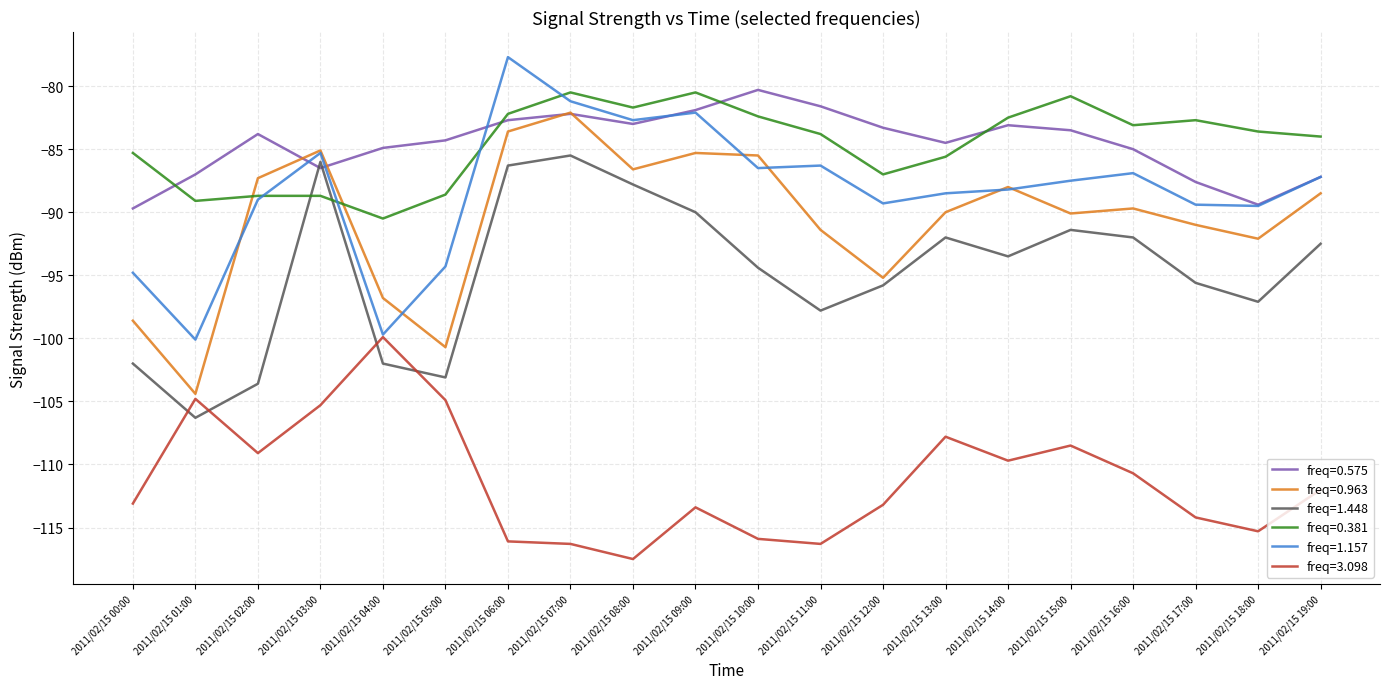

Between 2011/02/15 11:00 and 2011/02/15 14:00, which series saw the biggest shift?

freq=3.098